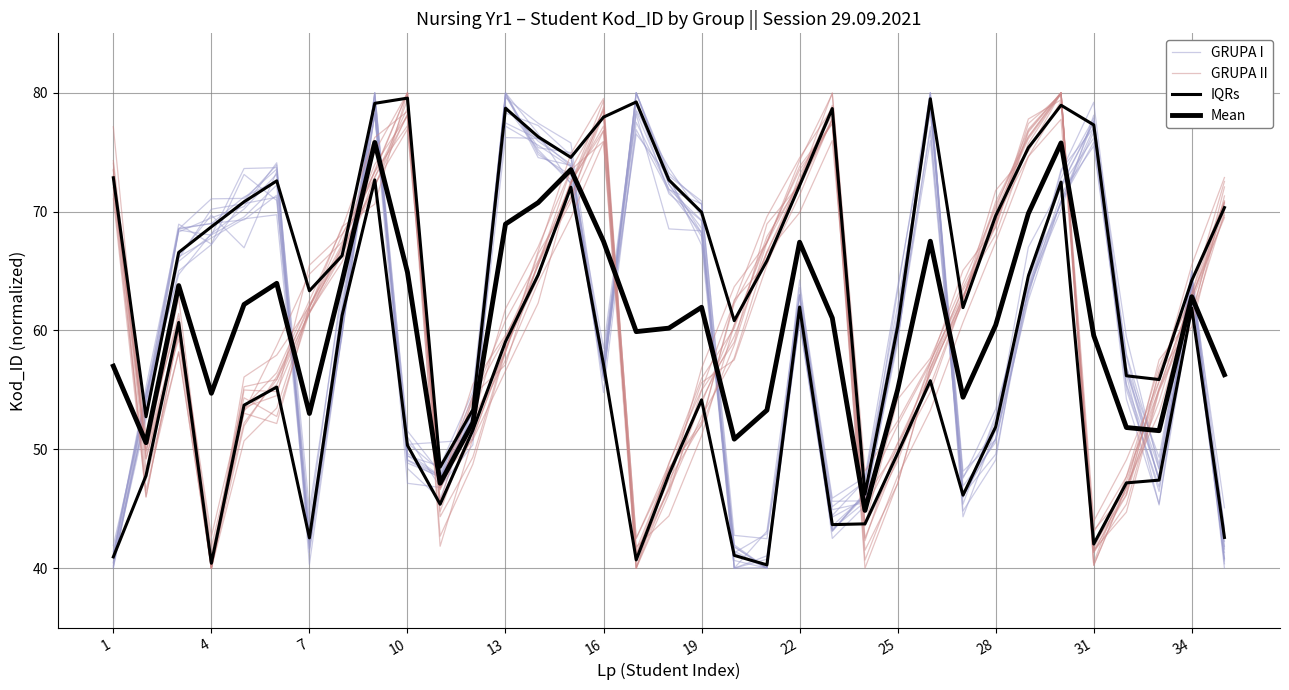

What is the value of the Mean point at the 10th from the left?

64.9